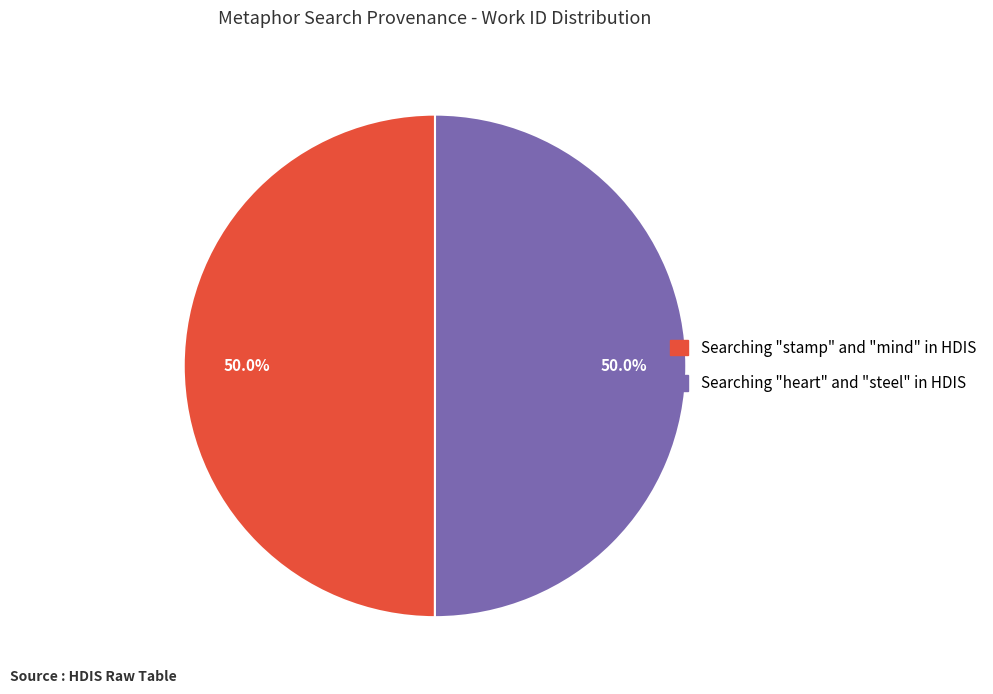

What percentage is NOT represented by Searching "heart" and "steel" in HDIS?

50.0%